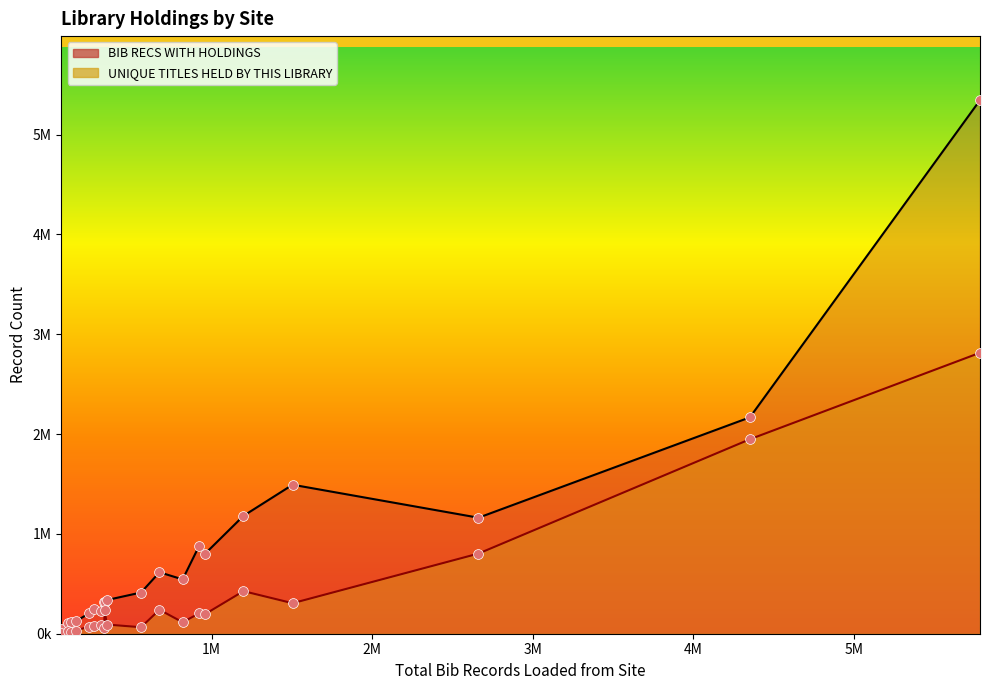

Which series has the largest total across all categories?

BIB RECS WITH HOLDINGS